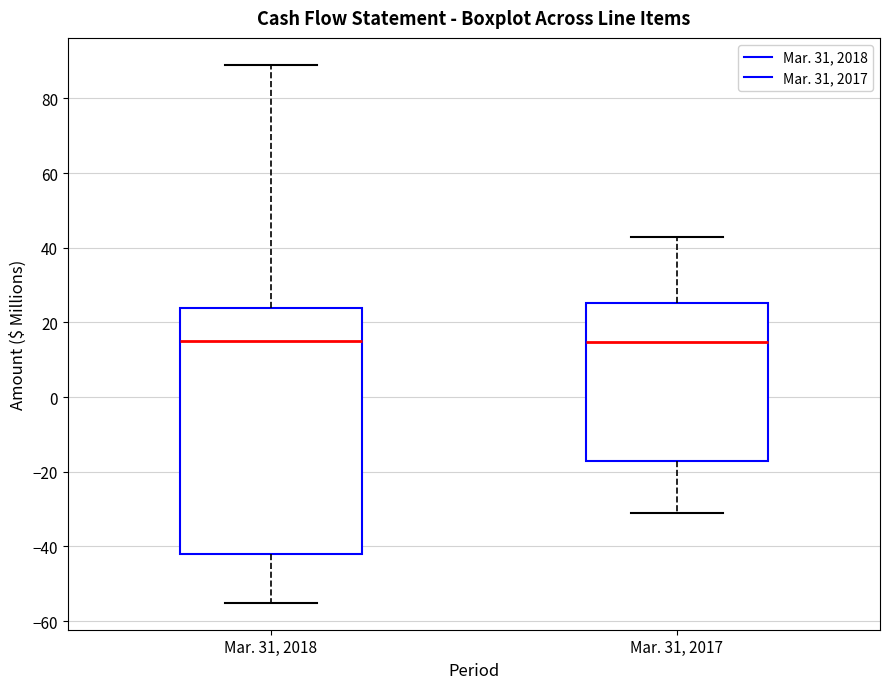

Which box is the tallest, from its lower edge to its upper edge?

Mar. 31, 2018